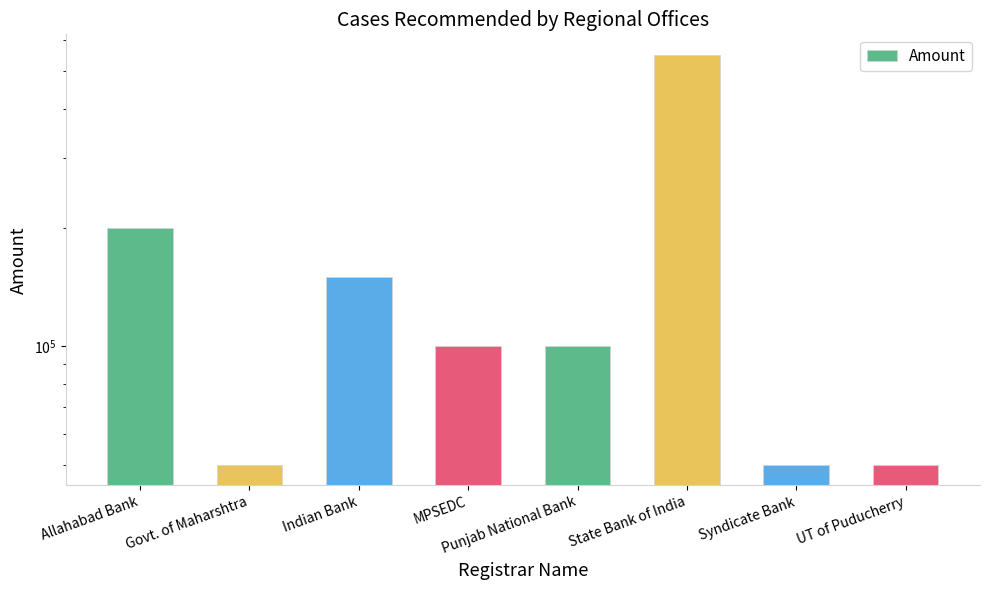

What is the difference between the second highest and second lowest values?

150000